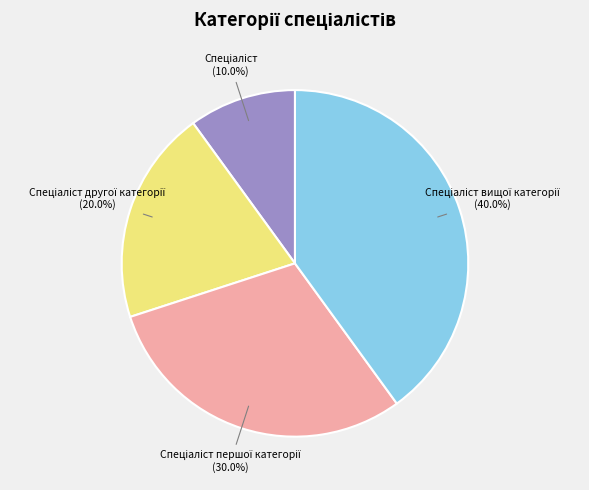

Is there a majority slice in this chart?

No